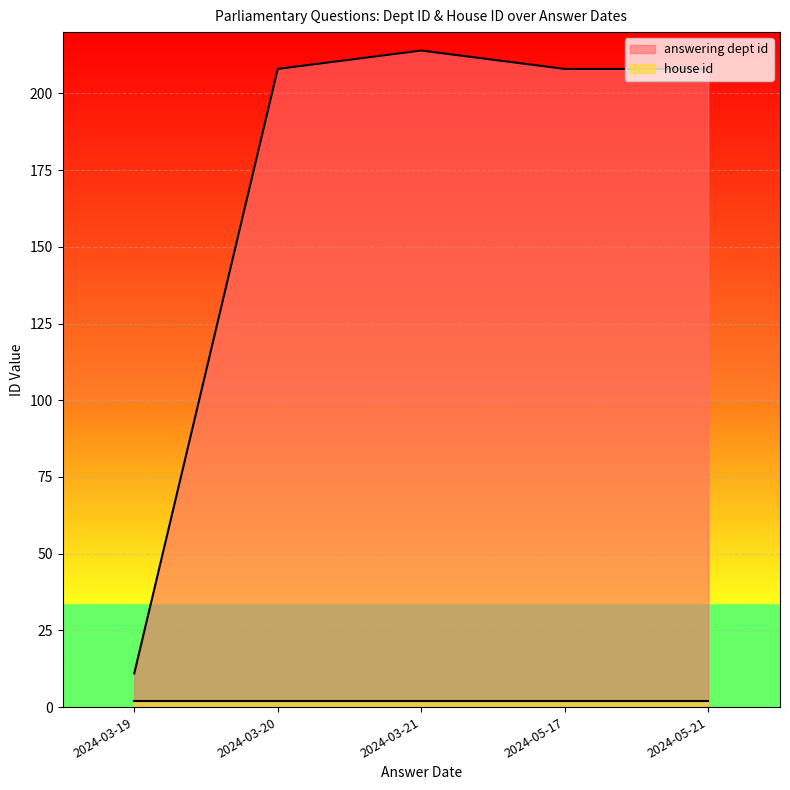

The answering dept id series shows 310 at 2024-03-21. True or false?

False